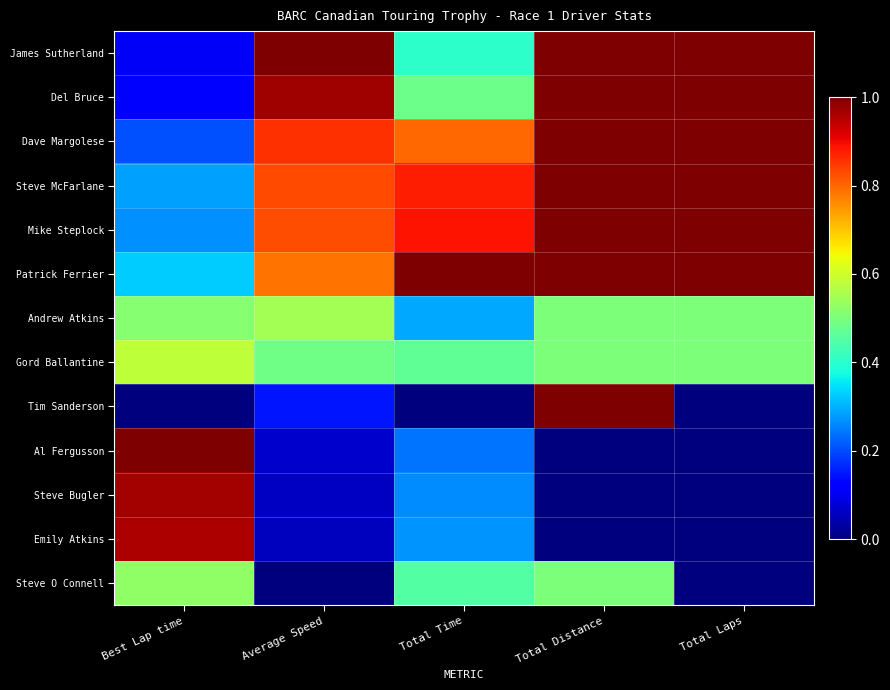

Reading left to right, list all the values displayed in this chart.

James Sutherland: Best Lap time=0.1	Average Speed=1.0	Total Time=0.4	Total Distance=1.0	Total Laps=1.0
Del Bruce: Best Lap time=0.1	Average Speed=1.0	Total Time=0.5	Total Distance=1.0	Total Laps=1.0
Dave Margolese: Best Lap time=0.2	Average Speed=0.9	Total Time=0.8	Total Distance=1.0	Total Laps=1.0
Steve McFarlane: Best Lap time=0.3	Average Speed=0.8	Total Time=0.9	Total Distance=1.0	Total Laps=1.0
Mike Steplock: Best Lap time=0.3	Average Speed=0.8	Total Time=0.9	Total Distance=1.0	Total Laps=1.0
Patrick Ferrier: Best Lap time=0.3	Average Speed=0.8	Total Time=1.0	Total Distance=1.0	Total Laps=1.0
Andrew Atkins: Best Lap time=0.5	Average Speed=0.5	Total Time=0.3	Total Distance=0.5	Total Laps=0.5
Gord Ballantine: Best Lap time=0.6	Average Speed=0.5	Total Time=0.5	Total Distance=0.5	Total Laps=0.5
Tim Sanderson: Best Lap time=0.0	Average Speed=0.1	Total Time=0.0	Total Distance=1.0	Total Laps=0.0
Al Fergusson: Best Lap time=1.0	Average Speed=0.1	Total Time=0.2	Total Distance=0.0	Total Laps=0.0
Steve Bugler: Best Lap time=1.0	Average Speed=0.1	Total Time=0.3	Total Distance=0.0	Total Laps=0.0
Emily Atkins: Best Lap time=1.0	Average Speed=0.1	Total Time=0.3	Total Distance=0.0	Total Laps=0.0
Steve O Connell: Best Lap time=0.5	Average Speed=0.0	Total Time=0.4	Total Distance=0.5	Total Laps=0.0